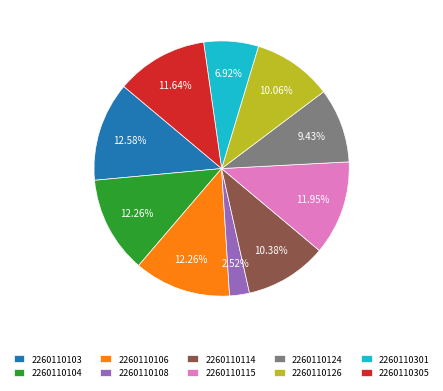

Combined, do 2260110104 and 2260110301 account for over 50%?

No